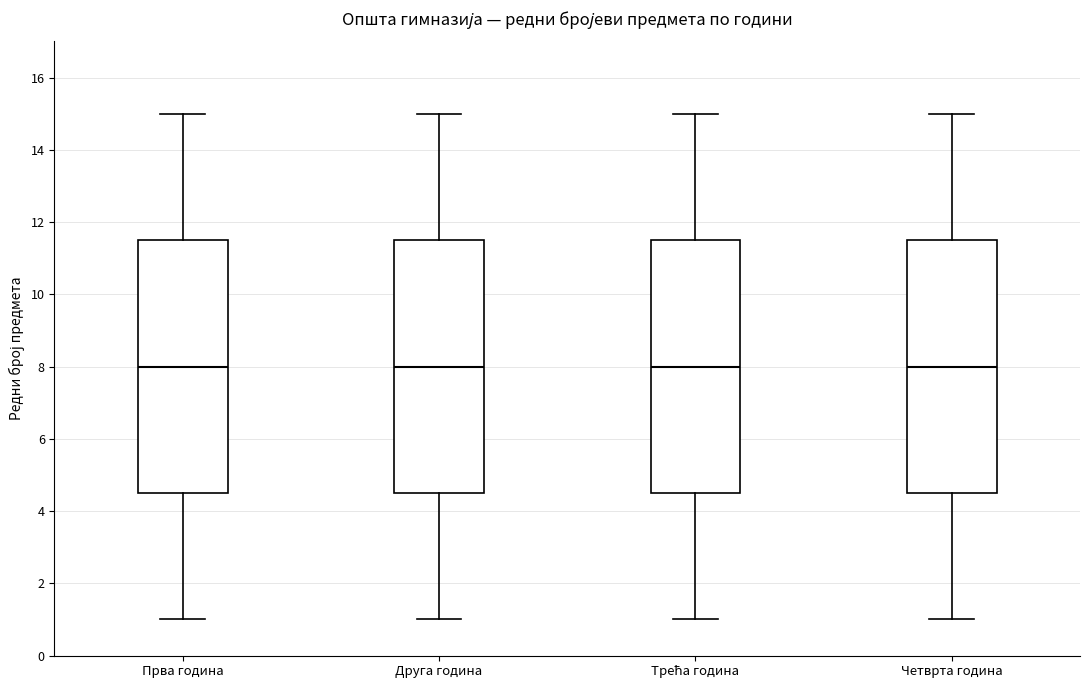

Reading left to right, transcribe this box plot: for each box, give where its median line is, the range the box spans, and where its two whiskers end, as read against the y-axis. The values are not printed on the chart, so give them approximately, as read against the axis.

Прва година: median 8.0, box 4.6 to 11.6, whiskers 1.0 to 15.0
Друга година: median 8.0, box 4.6 to 11.6, whiskers 1.0 to 15.0
Трећа година: median 8.0, box 4.6 to 11.6, whiskers 1.0 to 15.0
Четврта година: median 8.0, box 4.6 to 11.6, whiskers 1.0 to 15.0